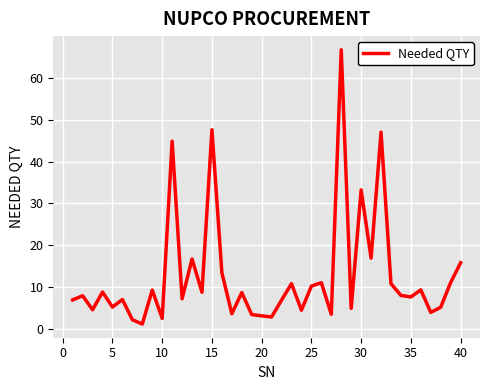

What is the minimum value shown in the chart?

1.2